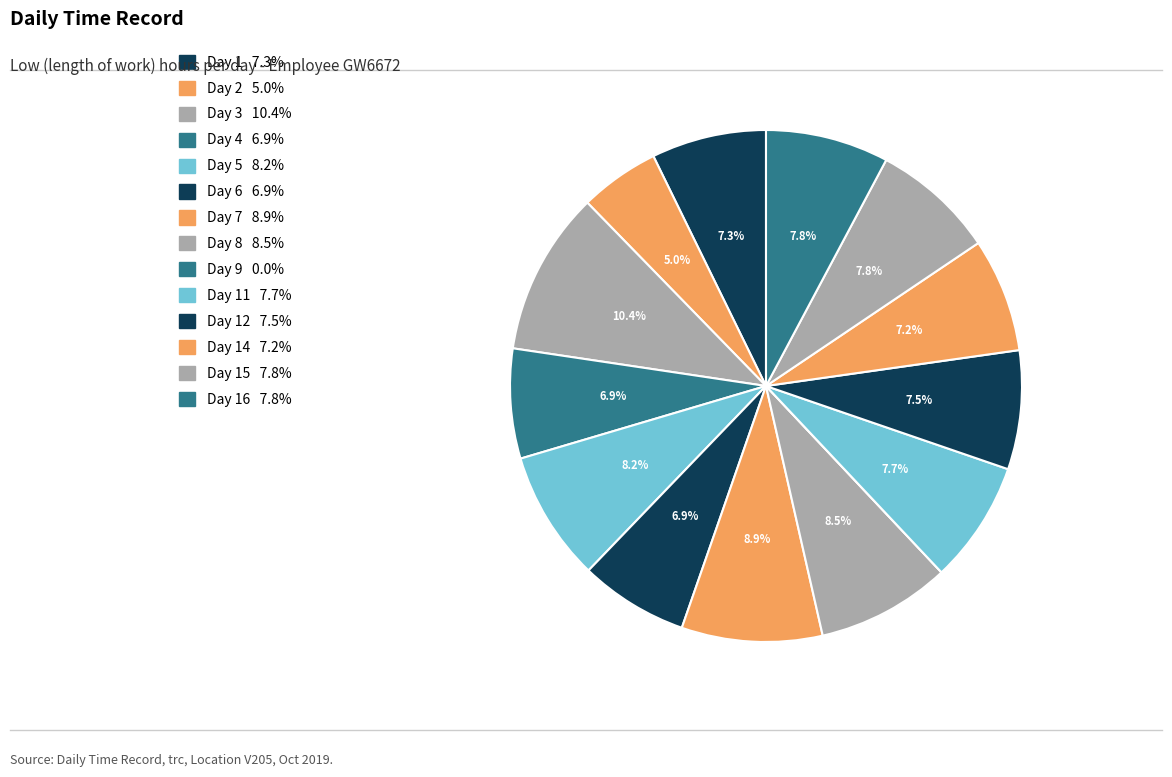

How many slices are in this pie chart?

14